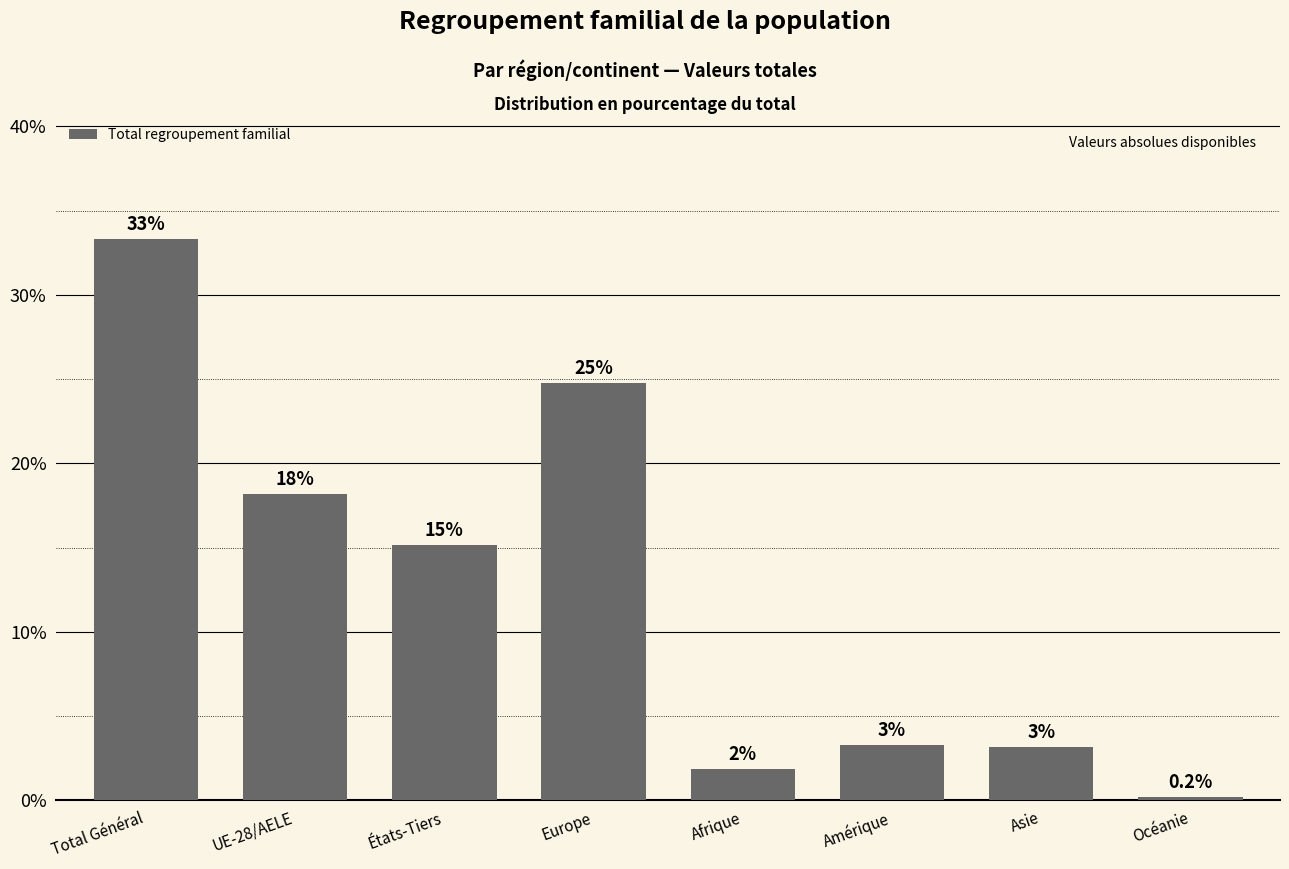

Reading left to right, extract all data points from this chart.

Total Général=33.3	UE-28/AELE=18.2	États-Tiers=15.2	Europe=24.8	Afrique=1.9	Amérique=3.3	Asie=3.2	Océanie=0.2